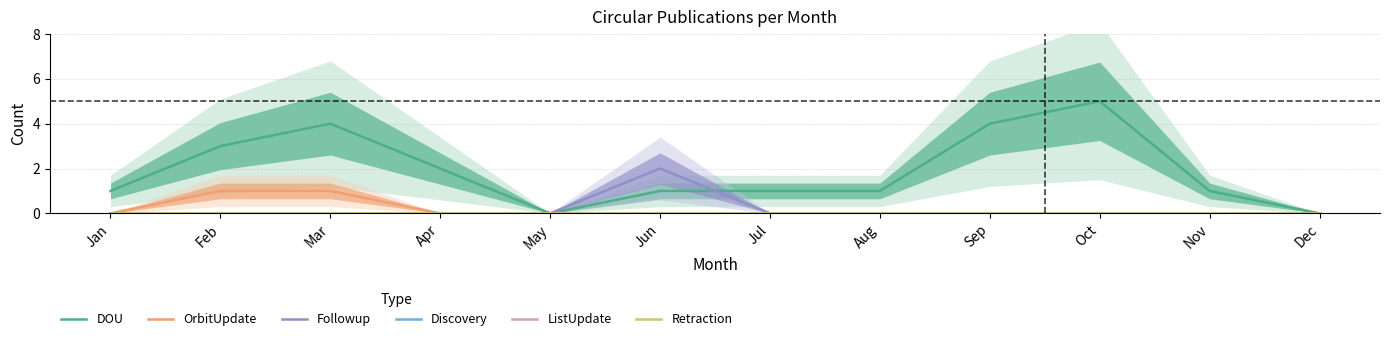

Does the chart display data point markers on the line(s)?

No